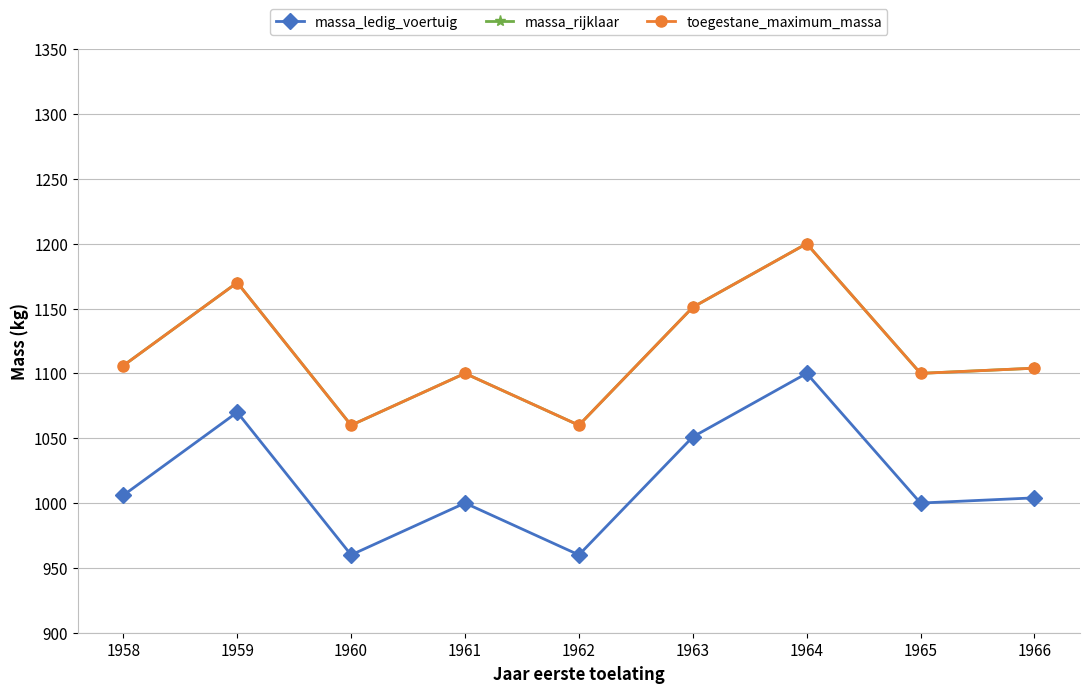

How many data points does each series have?

9